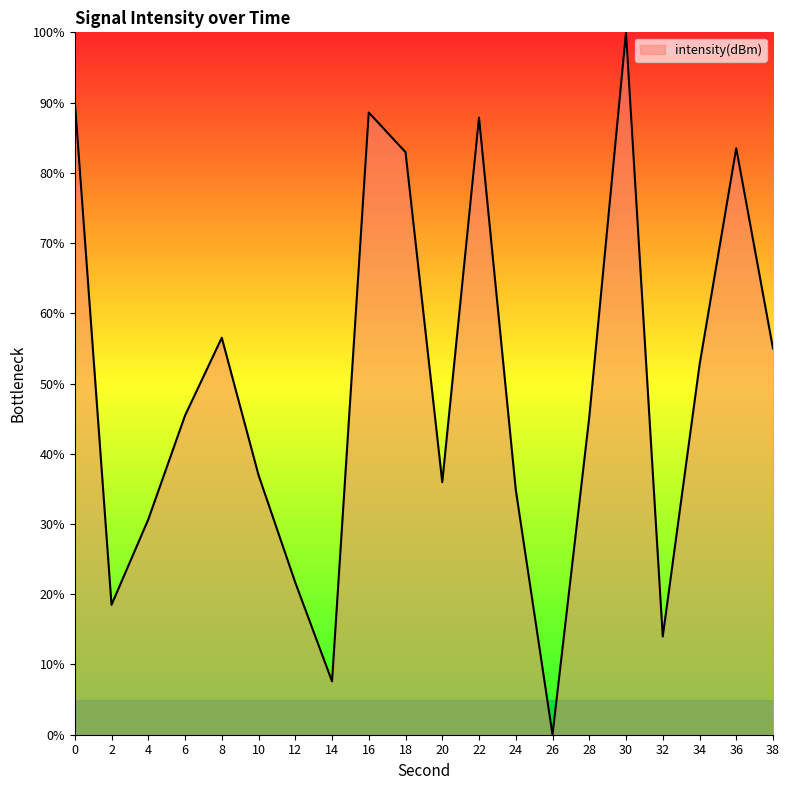

What is the ratio of the value at 30 to the value at 8?

1.8